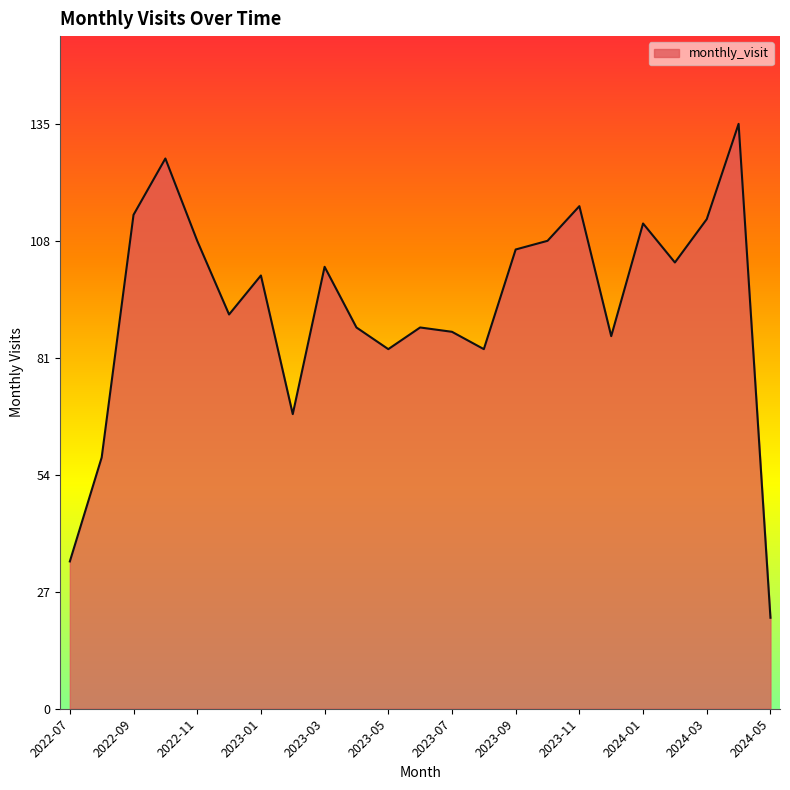

How many lines are shown in the chart?

1